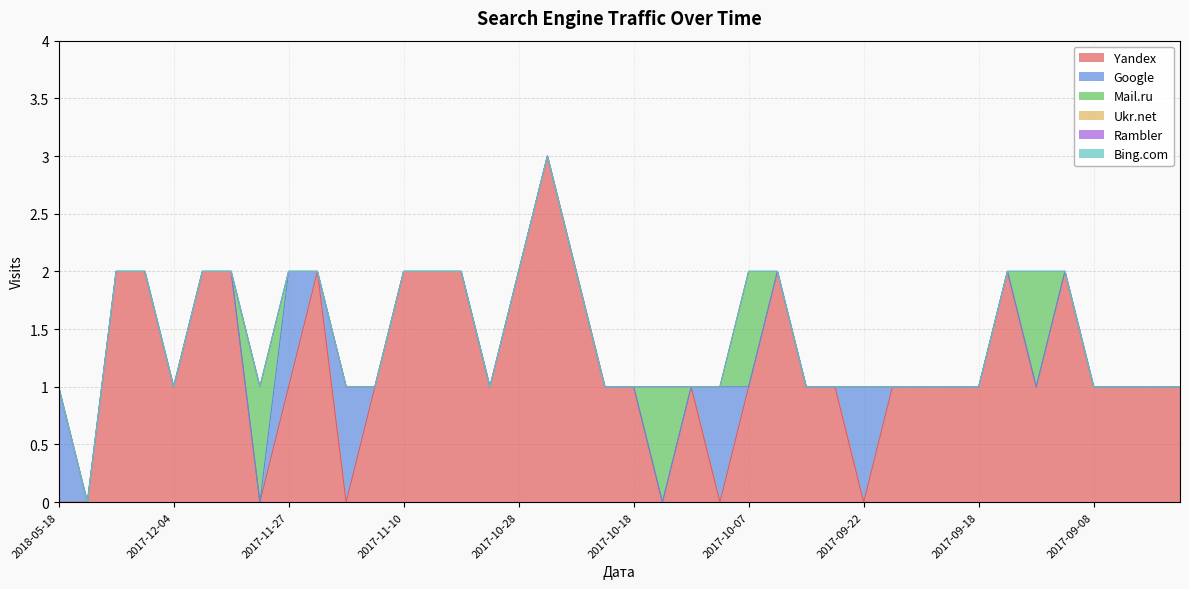

Reading left to right, extract all data points from this chart.

Yandex: 2018-05-18=0	2018-05-17=0	2017-12-06=2	2017-12-05=2	2017-12-04=1	2017-12-03=2	2017-12-01=2	2017-11-30=0	2017-11-27=1	2017-11-21=2	2017-11-18=0	2017-11-15=1	2017-11-10=2	2017-11-04=2	2017-11-03=2	2017-10-29=1	2017-10-28=2	2017-10-27=3	2017-10-22=2	2017-10-21=1	2017-10-18=1	2017-10-16=0	2017-10-11=1	2017-10-10=0	2017-10-07=1	2017-09-30=2	2017-09-28=1	2017-09-24=1	2017-09-22=0	2017-09-21=1	2017-09-20=1	2017-09-19=1	2017-09-18=1	2017-09-16=2	2017-09-14=1	2017-09-11=2	2017-09-08=1	2017-09-05=1	2017-09-04=1	2017-09-03=1
Google: 2018-05-18=1	2018-05-17=0	2017-12-06=0	2017-12-05=0	2017-12-04=0	2017-12-03=0	2017-12-01=0	2017-11-30=0	2017-11-27=1	2017-11-21=0	2017-11-18=1	2017-11-15=0	2017-11-10=0	2017-11-04=0	2017-11-03=0	2017-10-29=0	2017-10-28=0	2017-10-27=0	2017-10-22=0	2017-10-21=0	2017-10-18=0	2017-10-16=0	2017-10-11=0	2017-10-10=1	2017-10-07=0	2017-09-30=0	2017-09-28=0	2017-09-24=0	2017-09-22=1	2017-09-21=0	2017-09-20=0	2017-09-19=0	2017-09-18=0	2017-09-16=0	2017-09-14=0	2017-09-11=0	2017-09-08=0	2017-09-05=0	2017-09-04=0	2017-09-03=0
Mail.ru: 2018-05-18=0	2018-05-17=0	2017-12-06=0	2017-12-05=0	2017-12-04=0	2017-12-03=0	2017-12-01=0	2017-11-30=1	2017-11-27=0	2017-11-21=0	2017-11-18=0	2017-11-15=0	2017-11-10=0	2017-11-04=0	2017-11-03=0	2017-10-29=0	2017-10-28=0	2017-10-27=0	2017-10-22=0	2017-10-21=0	2017-10-18=0	2017-10-16=1	2017-10-11=0	2017-10-10=0	2017-10-07=1	2017-09-30=0	2017-09-28=0	2017-09-24=0	2017-09-22=0	2017-09-21=0	2017-09-20=0	2017-09-19=0	2017-09-18=0	2017-09-16=0	2017-09-14=1	2017-09-11=0	2017-09-08=0	2017-09-05=0	2017-09-04=0	2017-09-03=0
Ukr.net: 2018-05-18=0	2018-05-17=0	2017-12-06=0	2017-12-05=0	2017-12-04=0	2017-12-03=0	2017-12-01=0	2017-11-30=0	2017-11-27=0	2017-11-21=0	2017-11-18=0	2017-11-15=0	2017-11-10=0	2017-11-04=0	2017-11-03=0	2017-10-29=0	2017-10-28=0	2017-10-27=0	2017-10-22=0	2017-10-21=0	2017-10-18=0	2017-10-16=0	2017-10-11=0	2017-10-10=0	2017-10-07=0	2017-09-30=0	2017-09-28=0	2017-09-24=0	2017-09-22=0	2017-09-21=0	2017-09-20=0	2017-09-19=0	2017-09-18=0	2017-09-16=0	2017-09-14=0	2017-09-11=0	2017-09-08=0	2017-09-05=0	2017-09-04=0	2017-09-03=0
Rambler: 2018-05-18=0	2018-05-17=0	2017-12-06=0	2017-12-05=0	2017-12-04=0	2017-12-03=0	2017-12-01=0	2017-11-30=0	2017-11-27=0	2017-11-21=0	2017-11-18=0	2017-11-15=0	2017-11-10=0	2017-11-04=0	2017-11-03=0	2017-10-29=0	2017-10-28=0	2017-10-27=0	2017-10-22=0	2017-10-21=0	2017-10-18=0	2017-10-16=0	2017-10-11=0	2017-10-10=0	2017-10-07=0	2017-09-30=0	2017-09-28=0	2017-09-24=0	2017-09-22=0	2017-09-21=0	2017-09-20=0	2017-09-19=0	2017-09-18=0	2017-09-16=0	2017-09-14=0	2017-09-11=0	2017-09-08=0	2017-09-05=0	2017-09-04=0	2017-09-03=0
Bing.com: 2018-05-18=0	2018-05-17=0	2017-12-06=0	2017-12-05=0	2017-12-04=0	2017-12-03=0	2017-12-01=0	2017-11-30=0	2017-11-27=0	2017-11-21=0	2017-11-18=0	2017-11-15=0	2017-11-10=0	2017-11-04=0	2017-11-03=0	2017-10-29=0	2017-10-28=0	2017-10-27=0	2017-10-22=0	2017-10-21=0	2017-10-18=0	2017-10-16=0	2017-10-11=0	2017-10-10=0	2017-10-07=0	2017-09-30=0	2017-09-28=0	2017-09-24=0	2017-09-22=0	2017-09-21=0	2017-09-20=0	2017-09-19=0	2017-09-18=0	2017-09-16=0	2017-09-14=0	2017-09-11=0	2017-09-08=0	2017-09-05=0	2017-09-04=0	2017-09-03=0